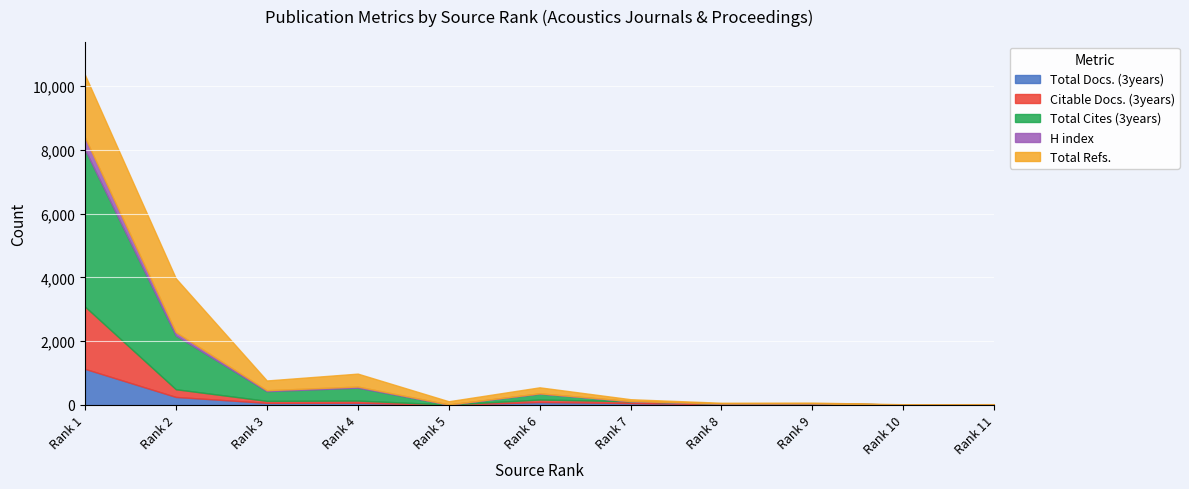

Which series has the widest spread of values?

Total Cites (3years)